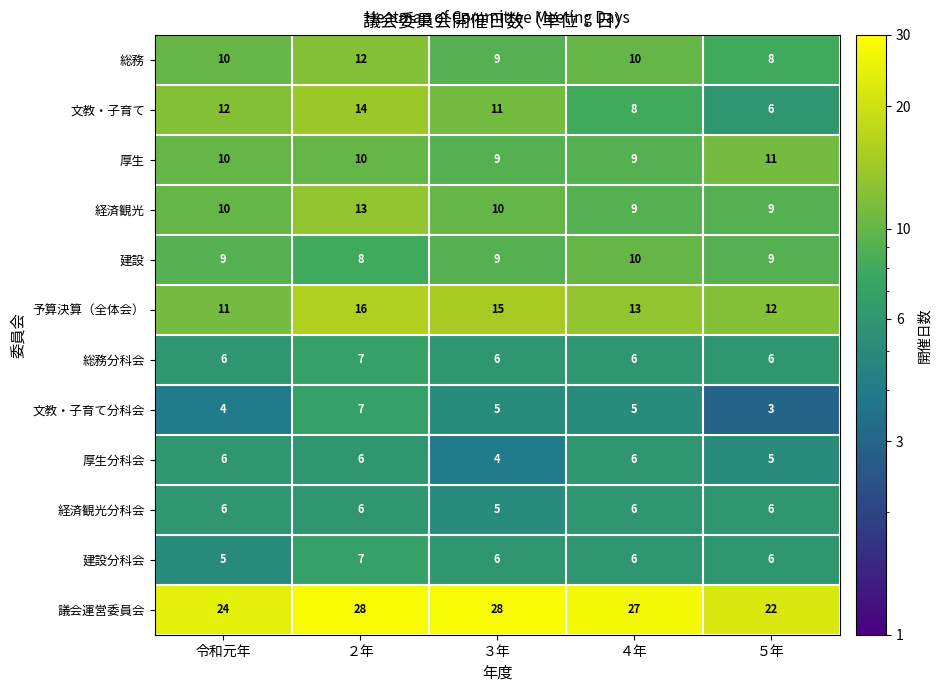

Count the number of data series in this chart.

12